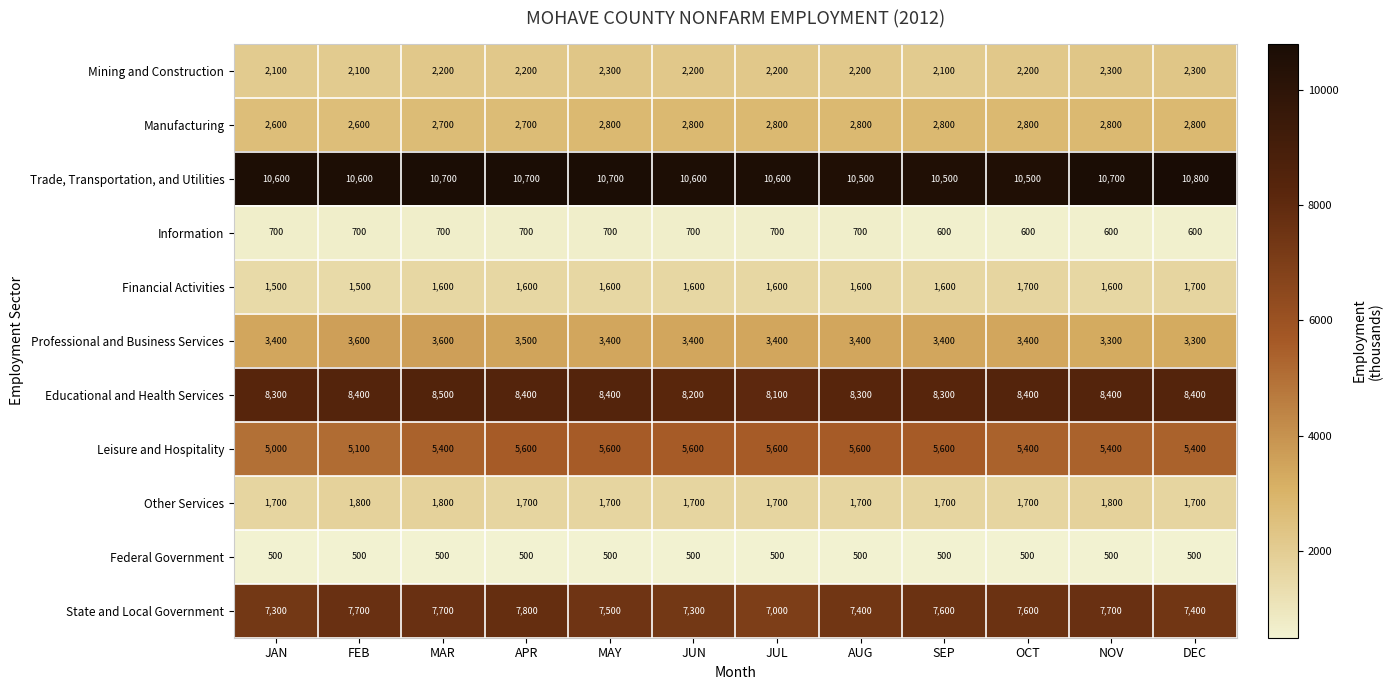

Rank the series at MAY from highest to lowest value.

Trade, Transportation, and Utilities, Educational and Health Services, State and Local Government, Leisure and Hospitality, Professional and Business Services, Manufacturing, Mining and Construction, Other Services, Financial Activities, Information, Federal Government